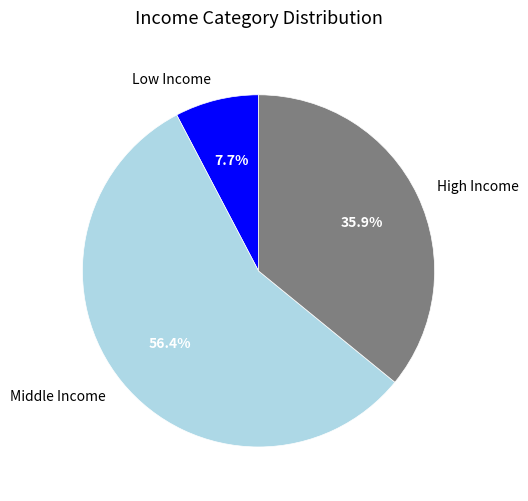

What is the largest slice in the pie chart?

Middle Income